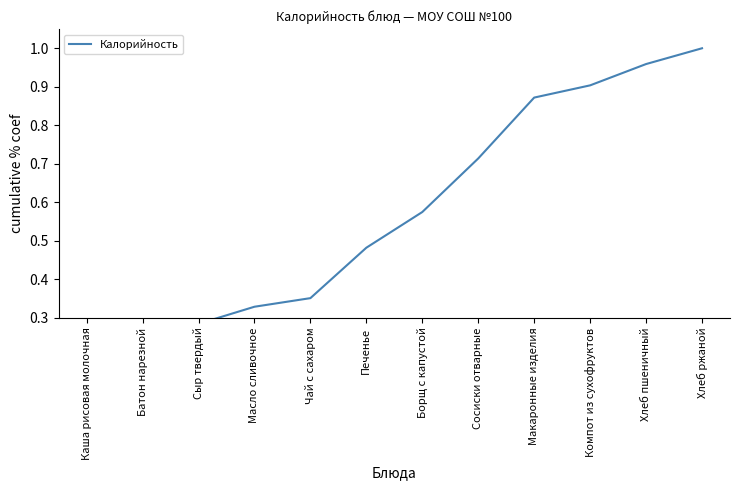

What is the difference between the maximum and minimum values?

0.8